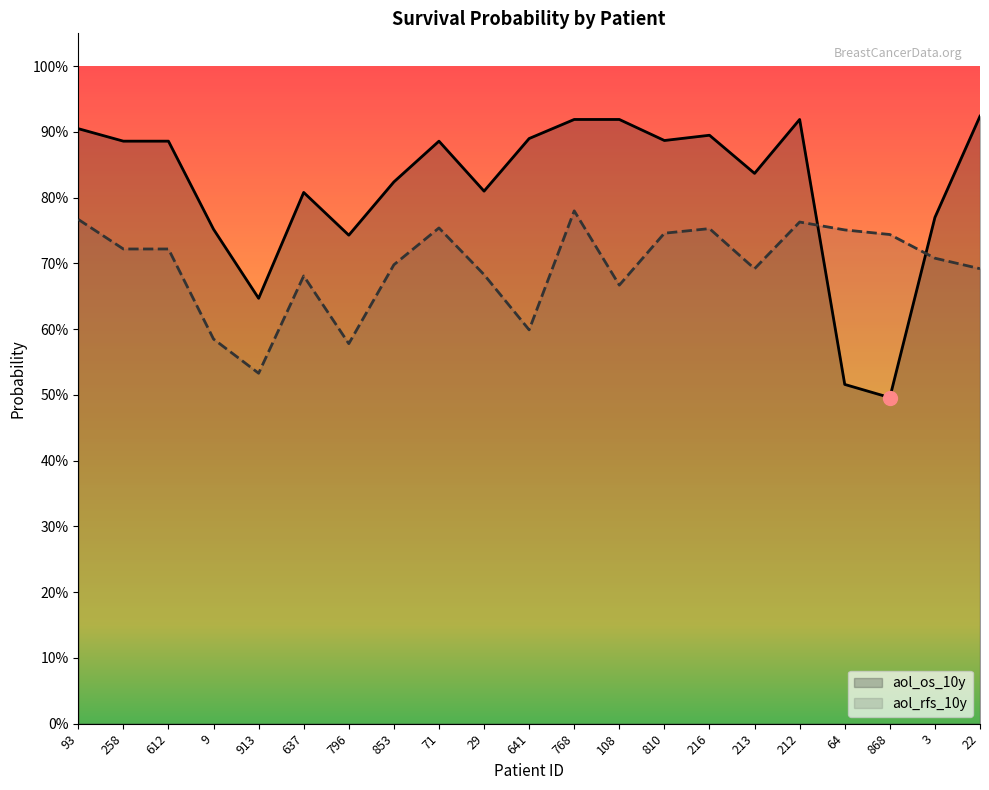

Reading left to right, list all the values displayed in this chart.

aol_os_10y: 93=0.9	258=0.9	612=0.9	9=0.8	913=0.6	637=0.8	796=0.7	853=0.8	71=0.9	29=0.8	641=0.9	768=0.9	108=0.9	810=0.9	216=0.9	213=0.8	212=0.9	64=0.5	868=0.5	3=0.8	22=0.9
aol_rfs_10y: 93=0.8	258=0.7	612=0.7	9=0.6	913=0.5	637=0.7	796=0.6	853=0.7	71=0.8	29=0.7	641=0.6	768=0.8	108=0.7	810=0.7	216=0.8	213=0.7	212=0.8	64=0.8	868=0.7	3=0.7	22=0.7